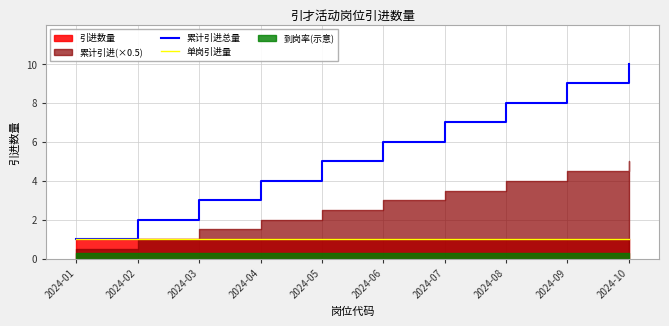

Rank the categories by 累计引进总量 value from highest to lowest.

2024-10, 2024-09, 2024-08, 2024-07, 2024-06, 2024-05, 2024-04, 2024-03, 2024-02, 2024-01